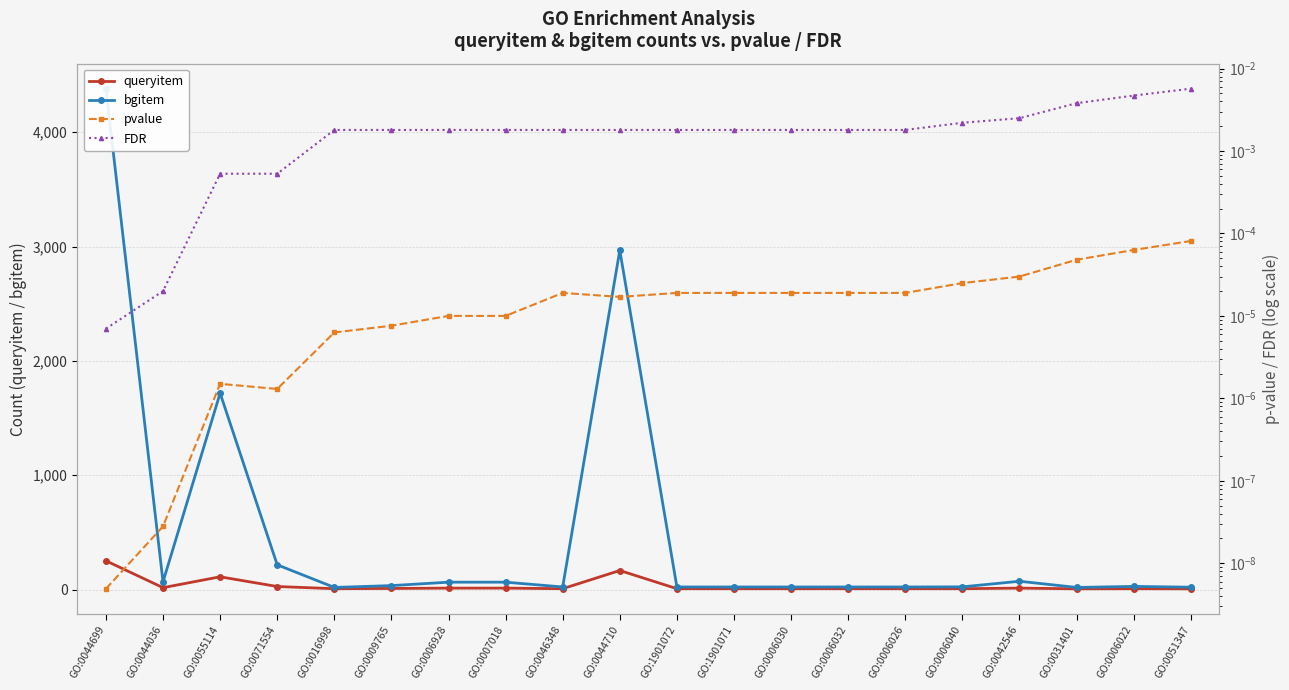

True or false: queryitem and FDR intersect in this chart.

False